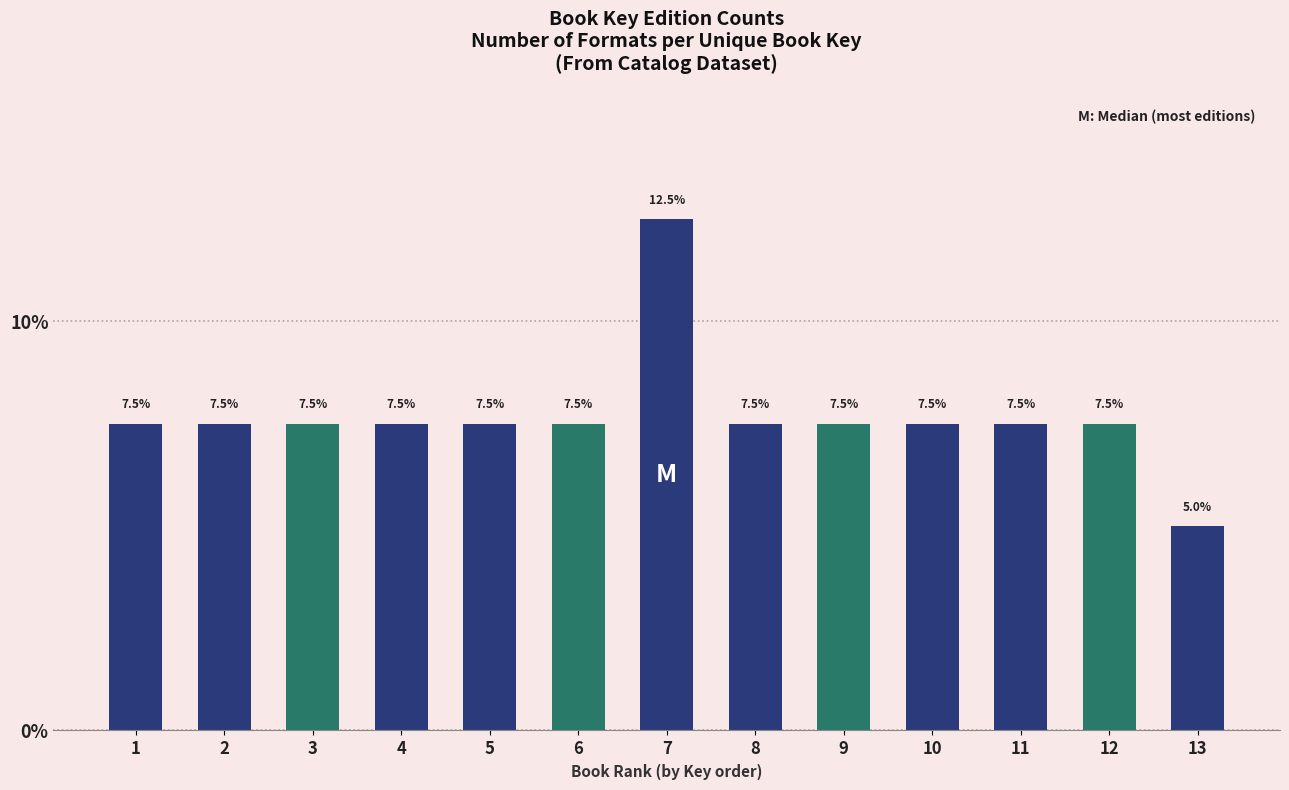

Reading left to right, what are all the values shown in this chart?

7.5	7.5	7.5	7.5	7.5	7.5	12.5	7.5	7.5	7.5	7.5	7.5	5.0